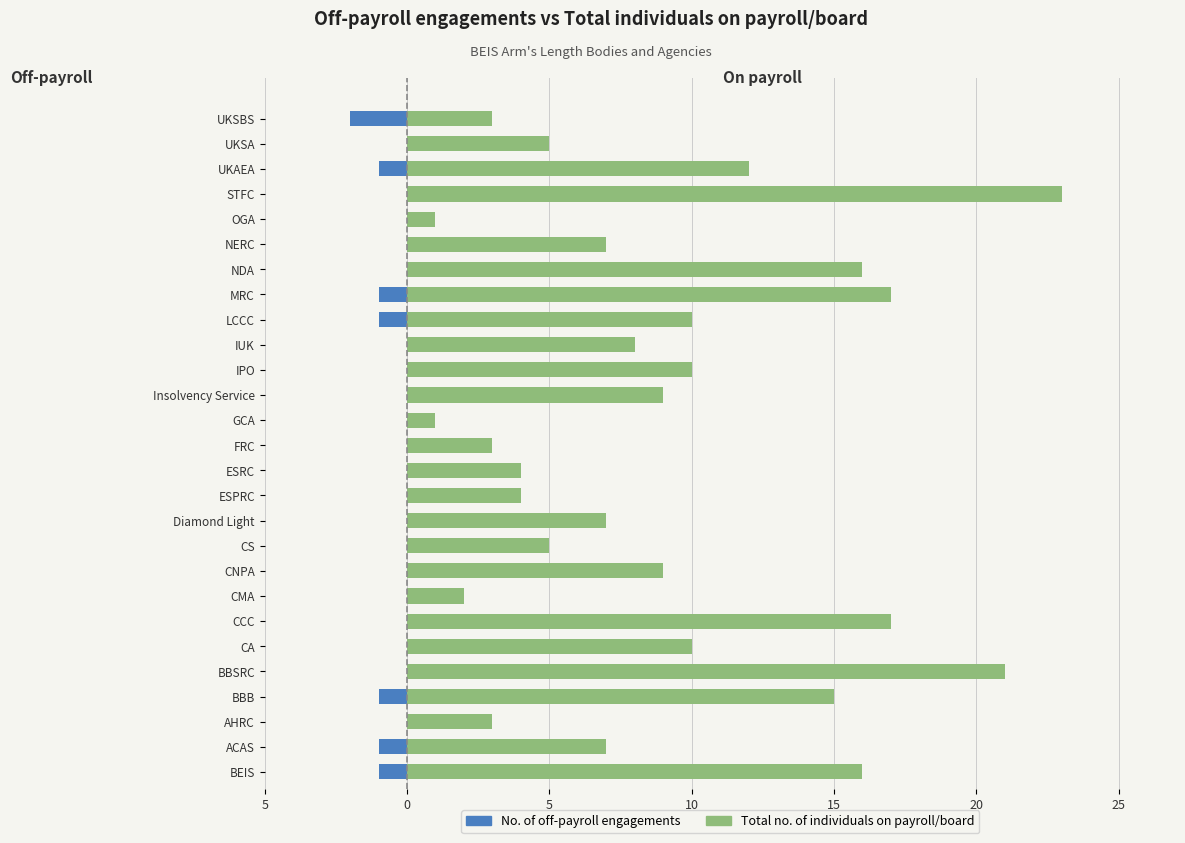

How many groups of bars are there?

27